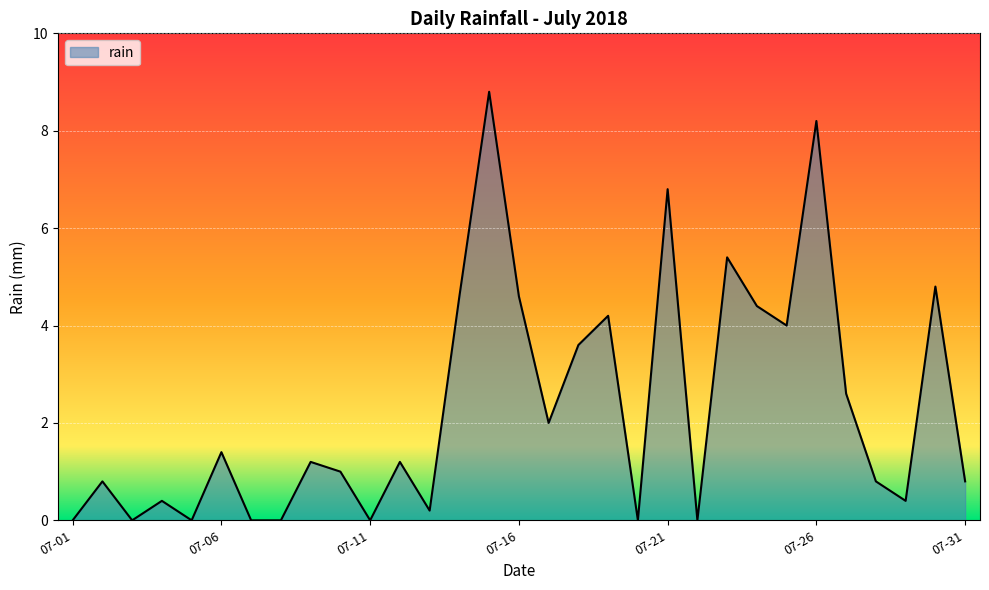

What is the difference between the maximum and minimum values?

8.8